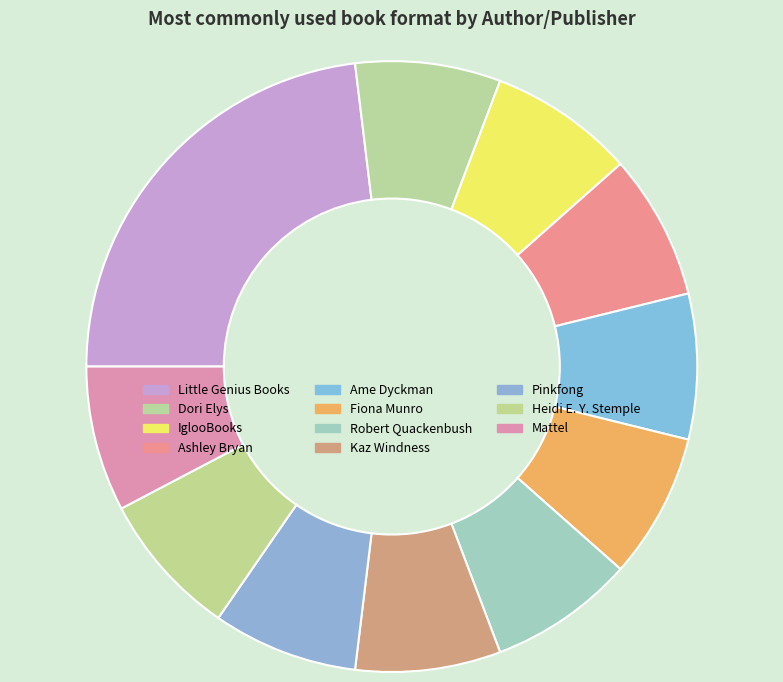

How many slices are in this pie chart?

11